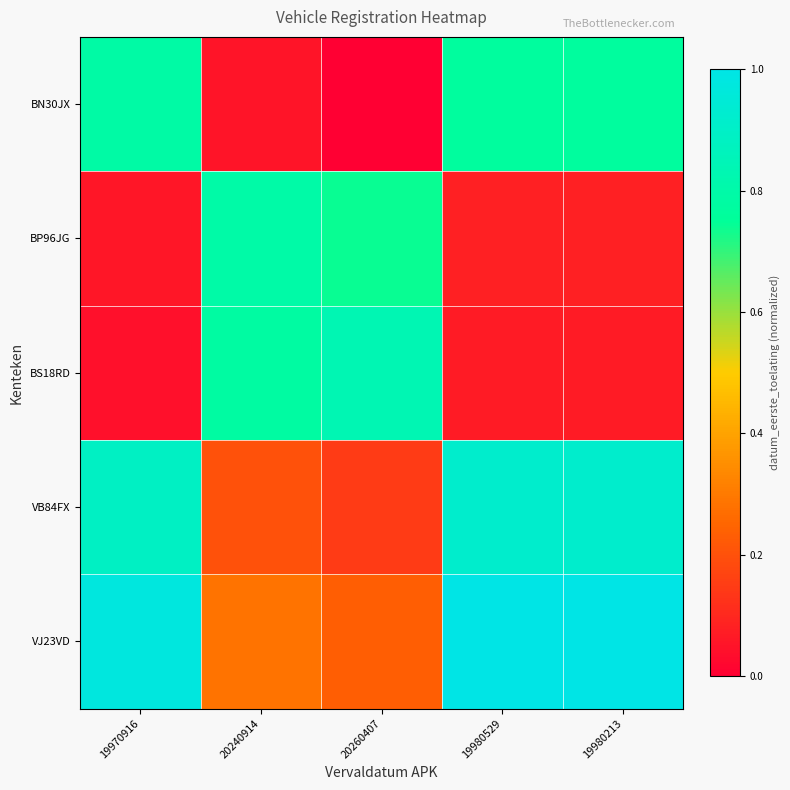

Reading right to left, list all the values displayed in this chart.

BN30JX: 19980213=0.8	19980529=0.8	20260407=0.0	20240914=0.1	19970916=0.8
BP96JG: 19980213=0.1	19980529=0.1	20260407=0.7	20240914=0.8	19970916=0.1
BS18RD: 19980213=0.1	19980529=0.1	20260407=0.8	20240914=0.8	19970916=0.0
VB84FX: 19980213=0.9	19980529=0.9	20260407=0.1	20240914=0.2	19970916=0.9
VJ23VD: 19980213=1.0	19980529=1.0	20260407=0.2	20240914=0.3	19970916=1.0